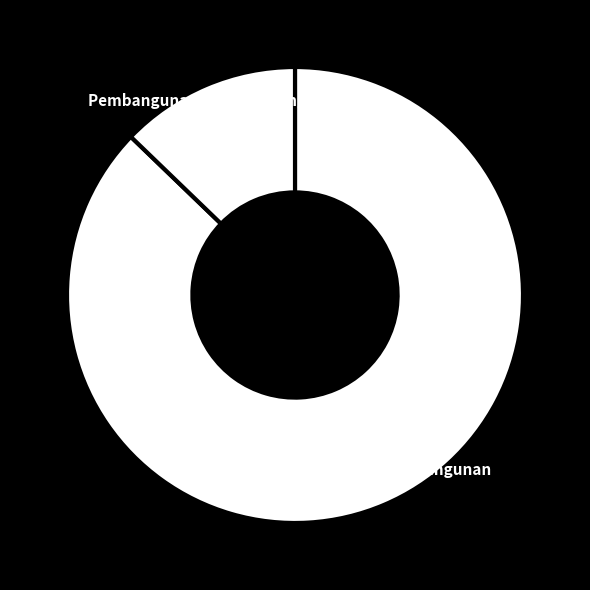

To the nearest percent, what portion does Pembangunan Fasilitas Bangunan represent?

13%